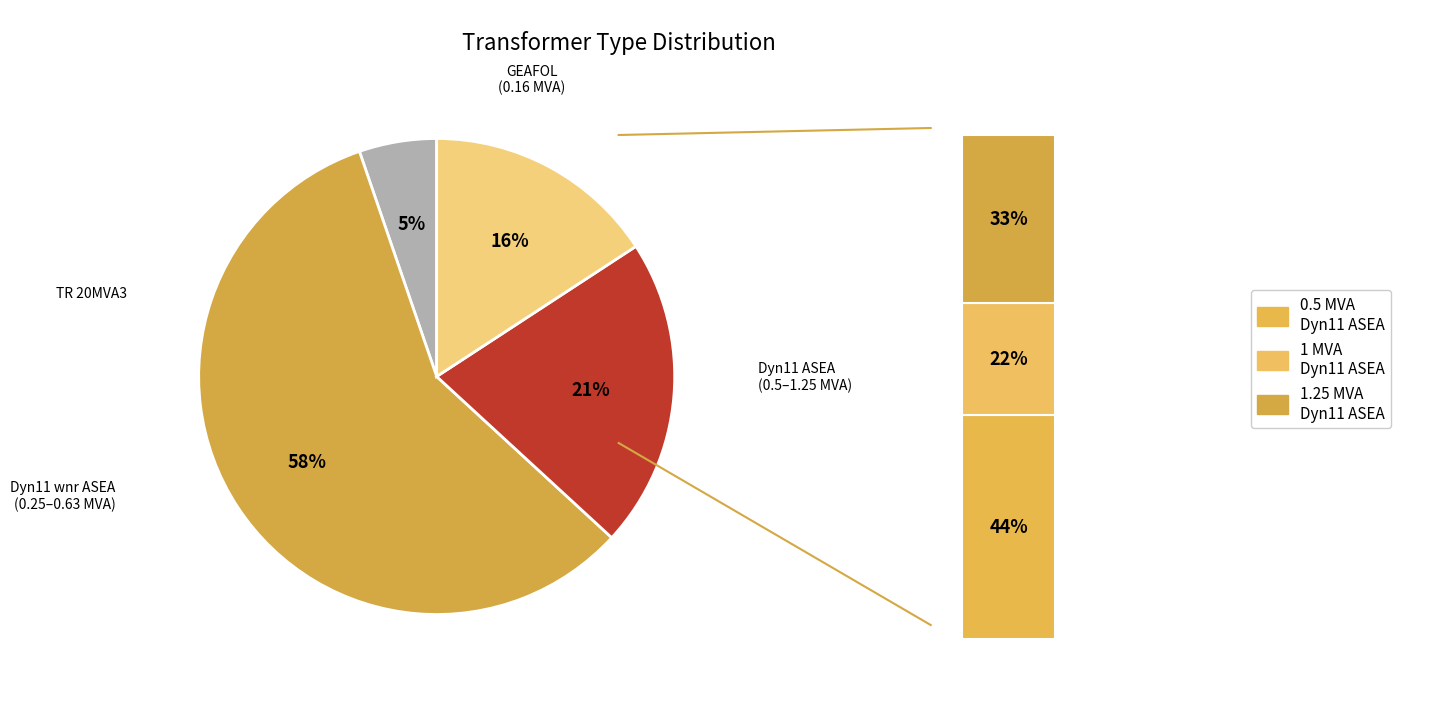

Is it true that 0.5 MVA 20/0.4 kV Dyn11 ASEA is 32% of the pie?

False